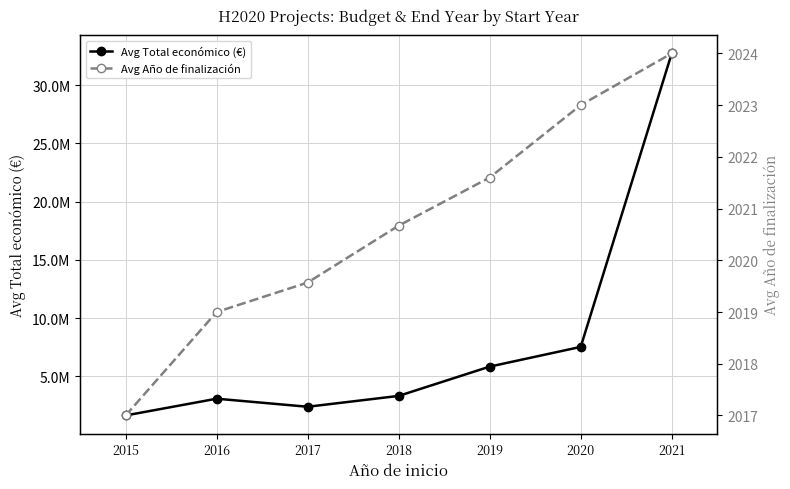

What is the maximum value shown in the chart?

32736319.0